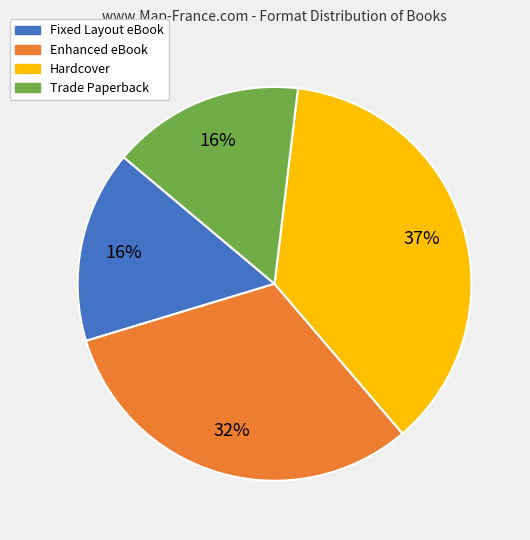

Count the number of slices in the pie.

4